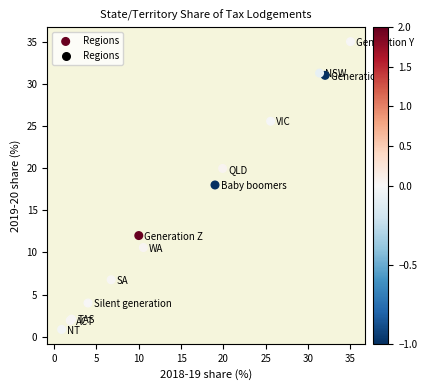

What Y value in the scatter plot is closest to 17?

18.0